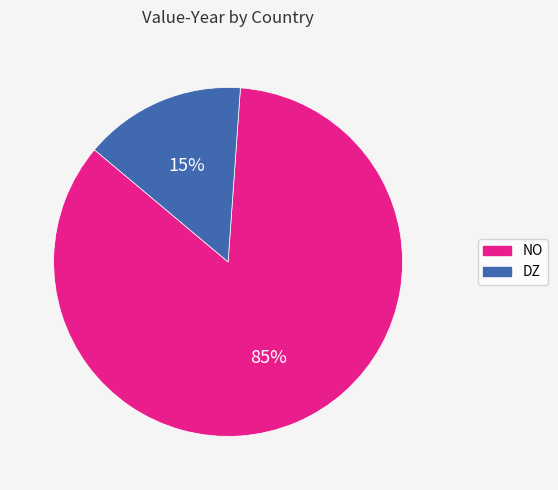

Is there any slice that represents more than half of the pie?

Yes